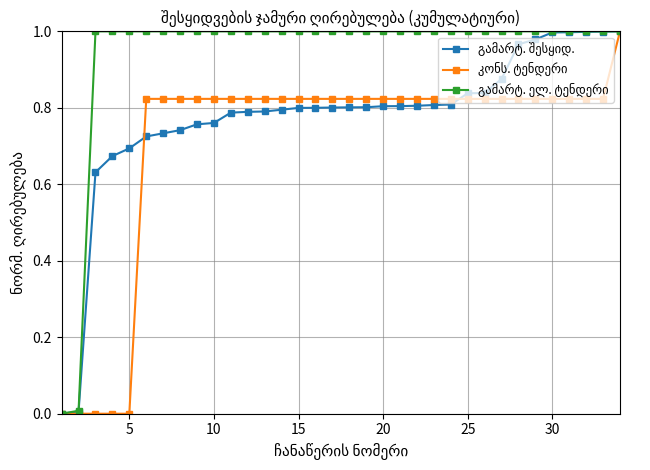

Is this an area chart (filled region under the line)?

No